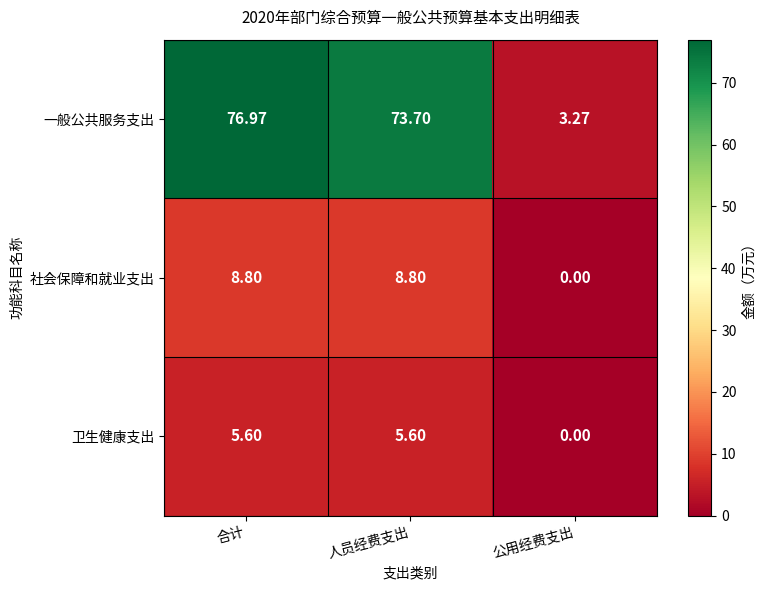

Which series has the widest spread of values?

一般公共服务支出